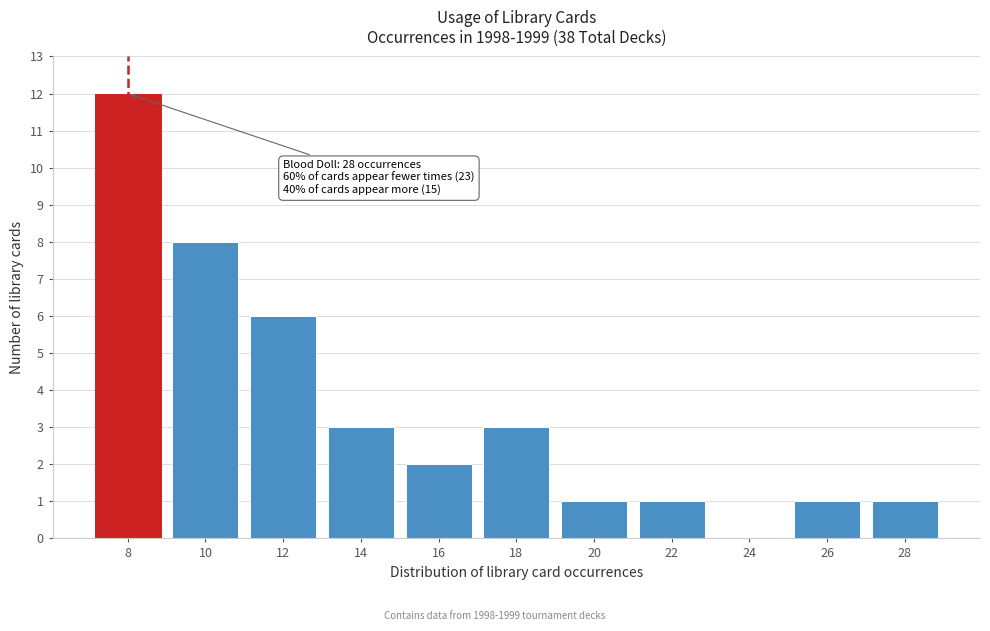

Reading left to right, extract all data points from this chart.

8=12	10=8	12=6	14=3	16=2	18=3	20=1	22=1	24=0	26=1	28=1